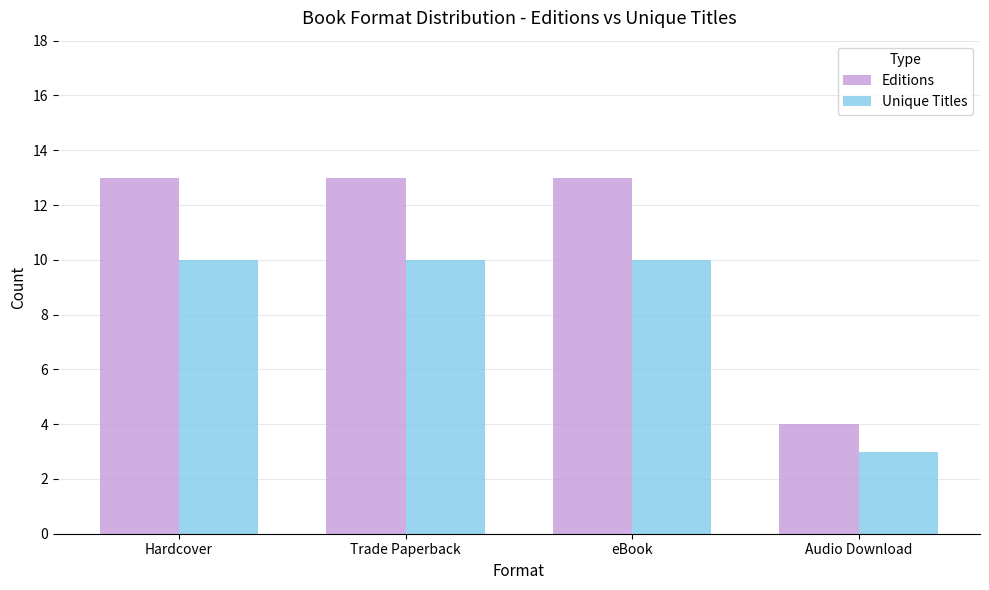

Is the value of Unique Titles at eBook greater than the value of Editions at Trade Paperback?

No